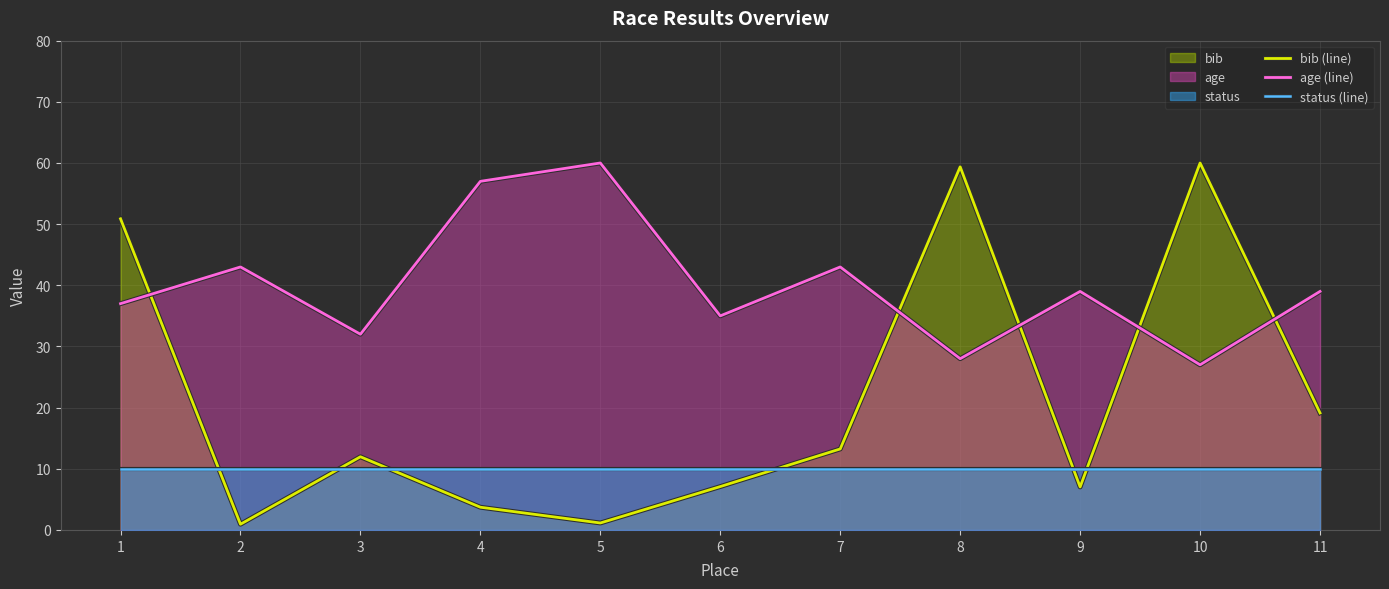

Is it true that bib (line) equals 1.4 at 2?

False